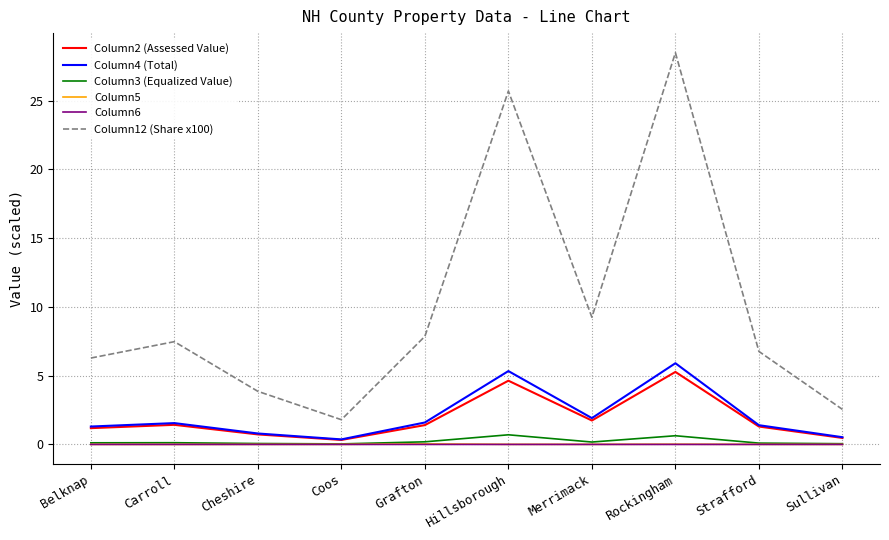

At how many categories does at least one series exceed 4?

7